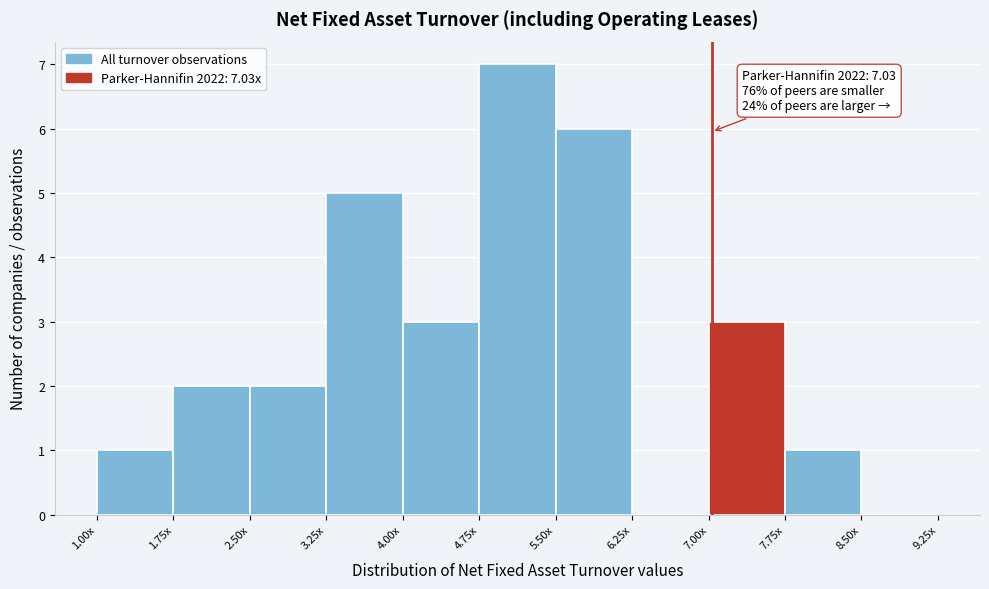

Reading left to right, what are all the values shown in this chart?

1.00x=1	1.75x=2	2.50x=2	3.25x=5	4.00x=3	4.75x=7	5.50x=6	6.25x=0	7.00x=3	7.75x=1	8.50x=0